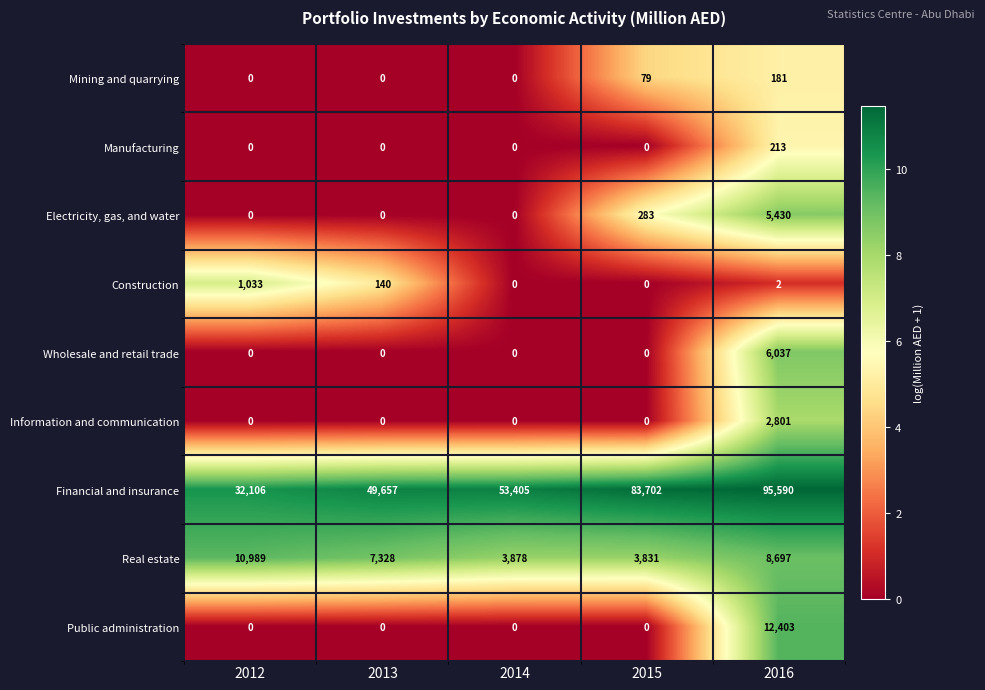

What is the total value across all series at 2012?

44128